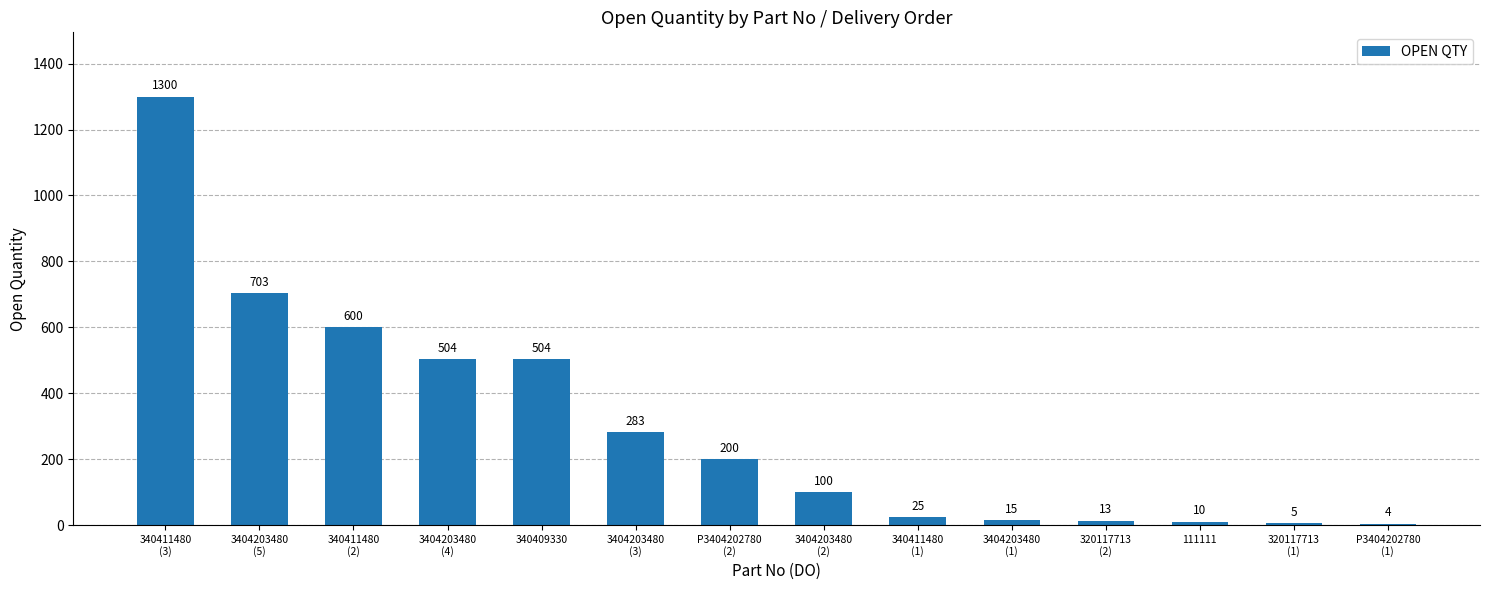

At which category does the chart reach its peak across all series?

340411480
(3)